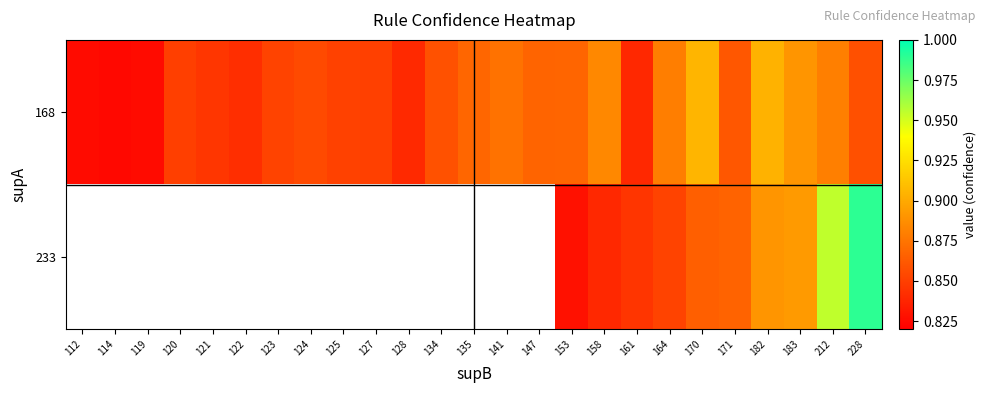

What is the highest value of the 168 series?

0.9